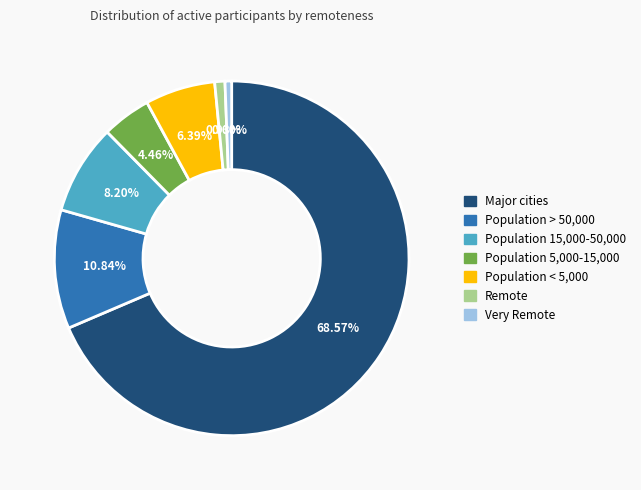

What percentage is the Very Remote slice, to the nearest percent?

1%